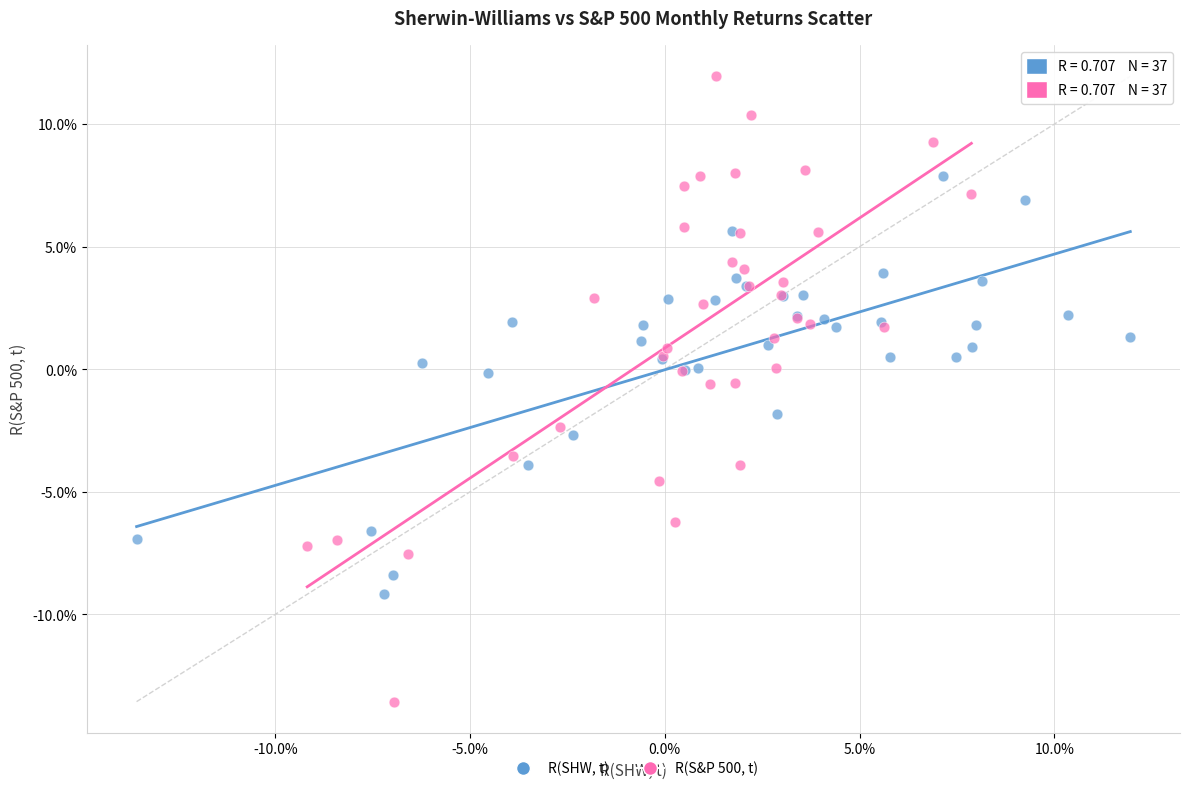

Which series contains the highest Y value?

R(S&P 500, t)